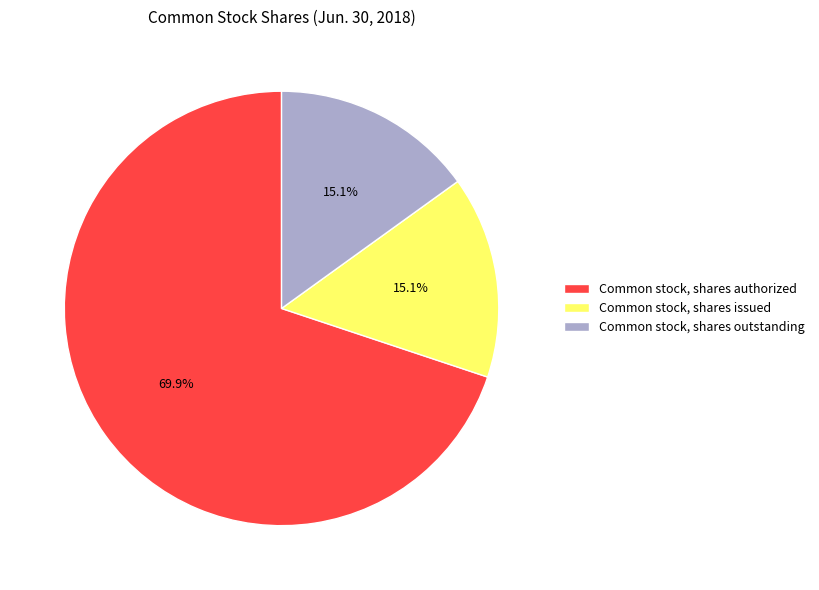

Which slice is the largest?

Common stock, shares authorized